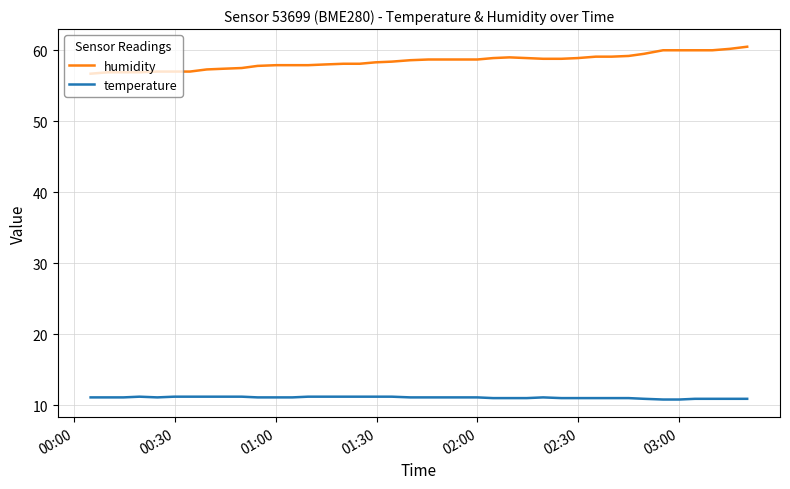

Which series has the largest total across all categories?

humidity